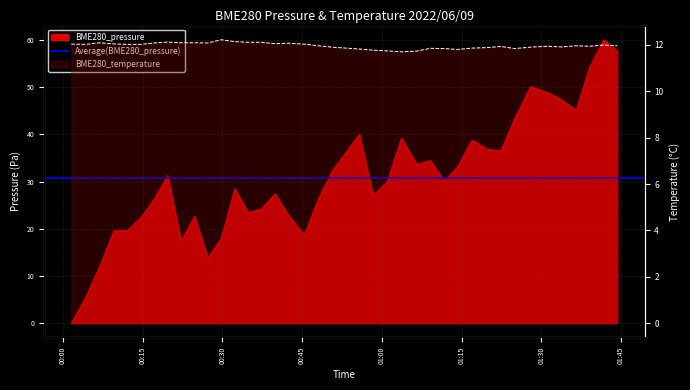

Reading right to left, what are all the values shown in this chart?

BME280_pressure: 2022/06/09 01:44:18=57.6	2022/06/09 01:41:46=60.1	2022/06/09 01:39:05=54.2	2022/06/09 01:36:32=45.1	2022/06/09 01:33:49=47.4	2022/06/09 01:31:06=48.9	2022/06/09 01:27:59=50.1	2022/06/09 01:25:01=43.4	2022/06/09 01:22:23=36.5	2022/06/09 01:19:47=36.9	2022/06/09 01:16:57=38.8	2022/06/09 01:14:16=33.2	2022/06/09 01:11:41=30.1	2022/06/09 01:09:09=34.5	2022/06/09 01:06:33=33.7	2022/06/09 01:03:41=39.2	2022/06/09 01:01:00=30.0	2022/06/09 00:58:21=27.1	2022/06/09 00:55:46=40.1	2022/06/09 00:50:39=32.2	2022/06/09 00:48:04=26.4	2022/06/09 00:45:24=18.7	2022/06/09 00:42:26=22.8	2022/06/09 00:39:54=27.4	2022/06/09 00:37:22=24.2	2022/06/09 00:34:50=23.4	2022/06/09 00:32:19=28.5	2022/06/09 00:29:47=18.0	2022/06/09 00:27:16=13.8	2022/06/09 00:24:45=22.7	2022/06/09 00:22:13=17.4	2022/06/09 00:19:42=31.3	2022/06/09 00:17:10=26.3	2022/06/09 00:14:38=22.4	2022/06/09 00:12:07=19.7	2022/06/09 00:09:34=19.6	2022/06/09 00:06:53=12.0	2022/06/09 00:04:16=5.5	2022/06/09 00:01:34=0.0
BME280_temperature: 2022/06/09 01:44:18=12.0	2022/06/09 01:41:46=12.0	2022/06/09 01:39:05=11.9	2022/06/09 01:36:32=12.0	2022/06/09 01:33:49=11.9	2022/06/09 01:31:06=11.9	2022/06/09 01:27:59=11.9	2022/06/09 01:25:01=11.8	2022/06/09 01:22:23=11.9	2022/06/09 01:19:47=11.9	2022/06/09 01:16:57=11.9	2022/06/09 01:14:16=11.8	2022/06/09 01:11:41=11.8	2022/06/09 01:09:09=11.8	2022/06/09 01:06:33=11.7	2022/06/09 01:03:41=11.7	2022/06/09 01:01:00=11.7	2022/06/09 00:58:21=11.8	2022/06/09 00:55:46=11.8	2022/06/09 00:50:39=11.9	2022/06/09 00:48:04=12.0	2022/06/09 00:45:24=12.0	2022/06/09 00:42:26=12.1	2022/06/09 00:39:54=12.1	2022/06/09 00:37:22=12.1	2022/06/09 00:34:50=12.1	2022/06/09 00:32:19=12.1	2022/06/09 00:29:47=12.2	2022/06/09 00:27:16=12.1	2022/06/09 00:24:45=12.1	2022/06/09 00:22:13=12.1	2022/06/09 00:19:42=12.1	2022/06/09 00:17:10=12.1	2022/06/09 00:14:38=12.0	2022/06/09 00:12:07=12.0	2022/06/09 00:09:34=12.0	2022/06/09 00:06:53=12.1	2022/06/09 00:04:16=12.0	2022/06/09 00:01:34=12.0